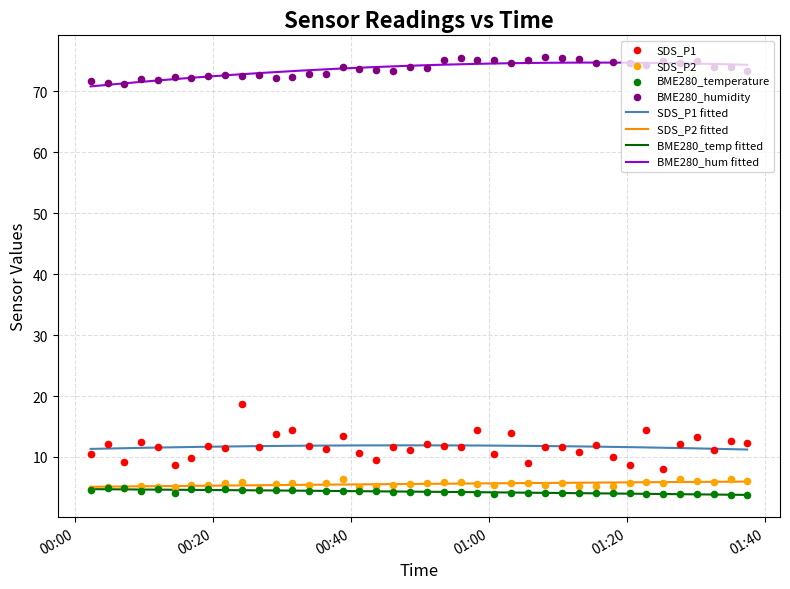

Which series contains the lowest Y value?

BME280_temperature